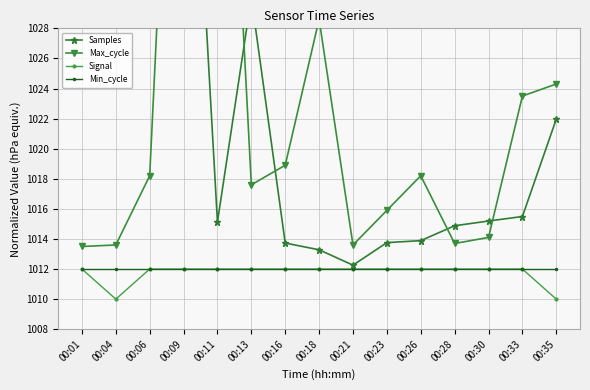

True or false: Samples and Signal intersect in this chart.

False